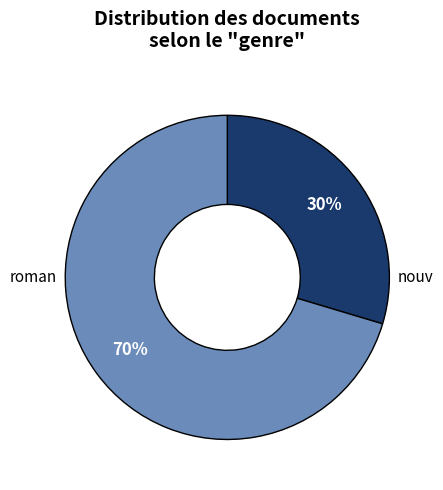

To the nearest percent, what is the difference between the largest and smallest slice percentages?

41%